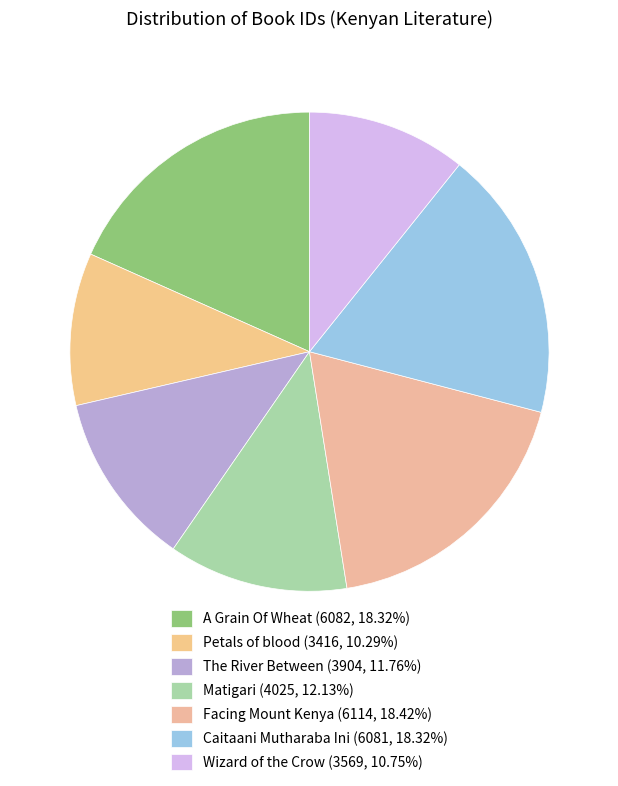

Is it true that Petals of blood is 25% of the pie?

False